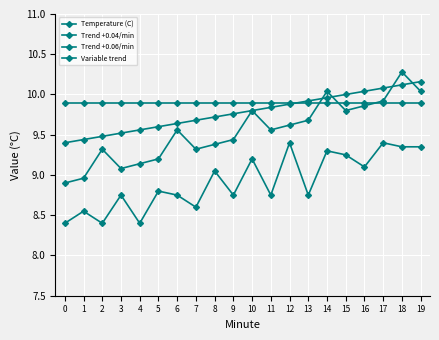

How many data points does each series have?

20